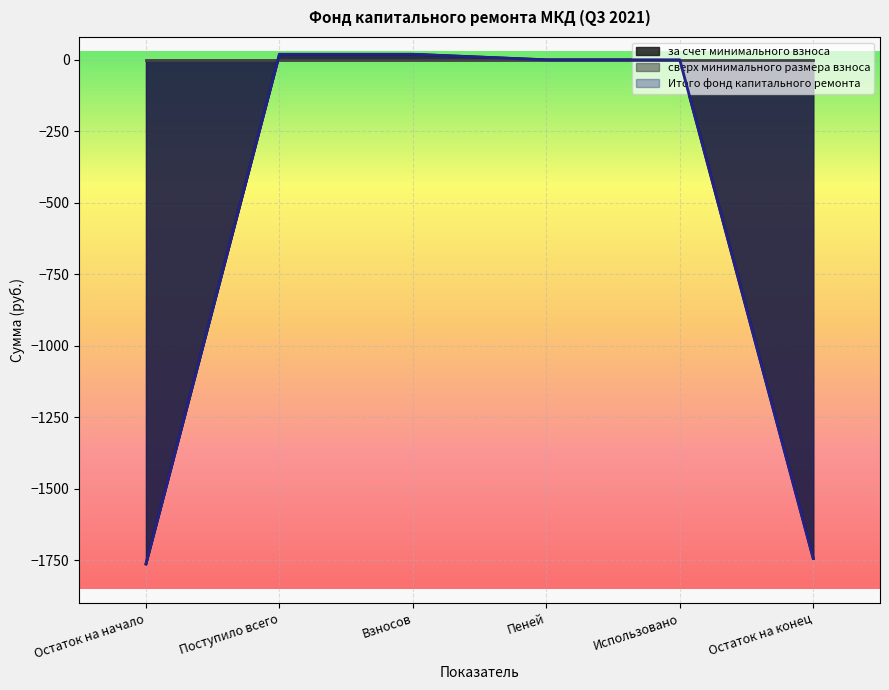

True or false: за счет минимального взноса has a value of -1744.3 at Остаток на конец.

True